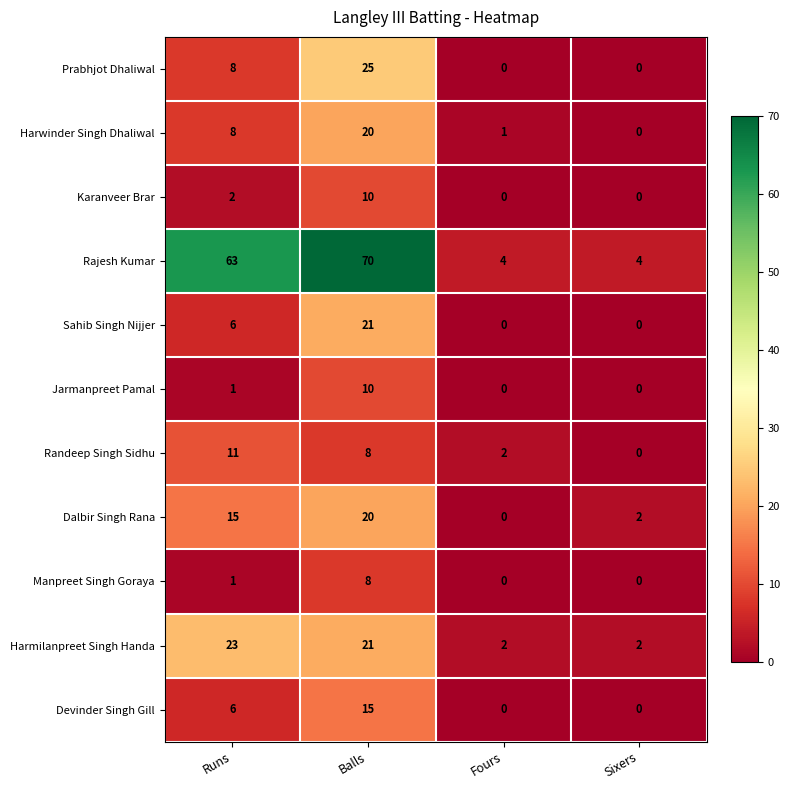

Count the Prabhjot Dhaliwal values in the range 0 to 25.

4